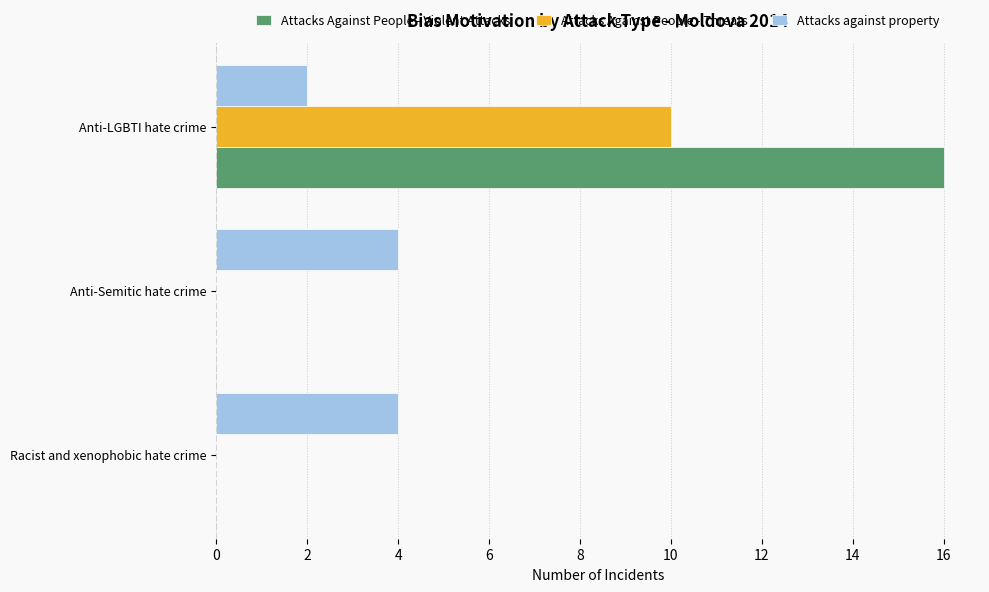

True or false: Attacks Against People - Threats has a value of 17 at Anti-LGBTI hate crime.

False